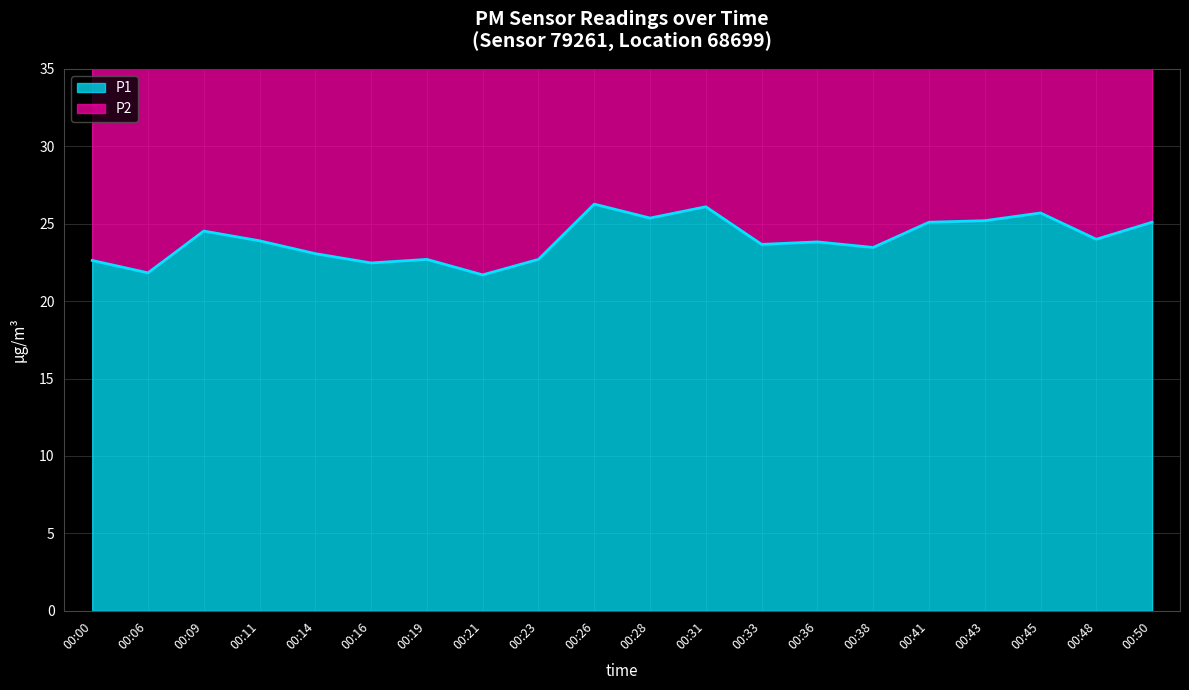

How many data points are less than 23?

6